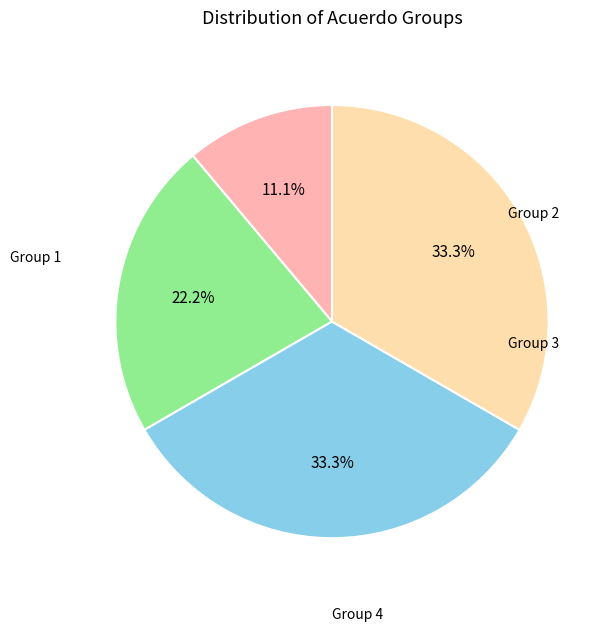

Is there any slice that represents more than half of the pie?

No